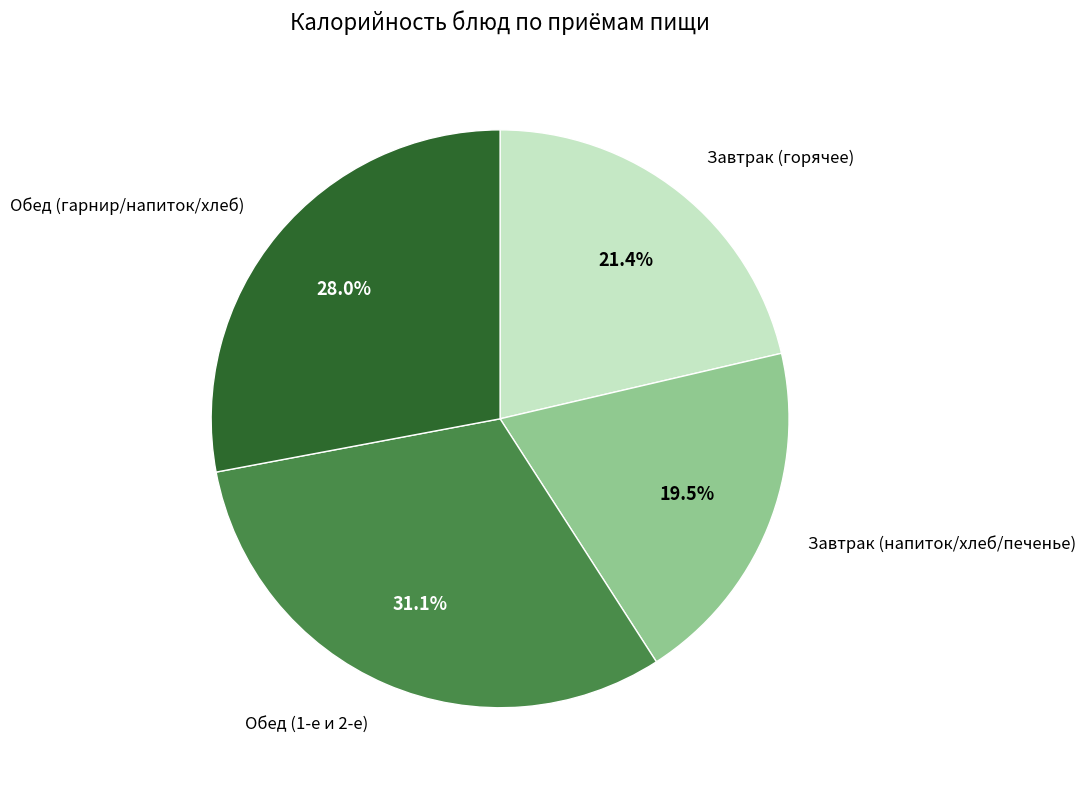

Does any single category account for the majority?

No